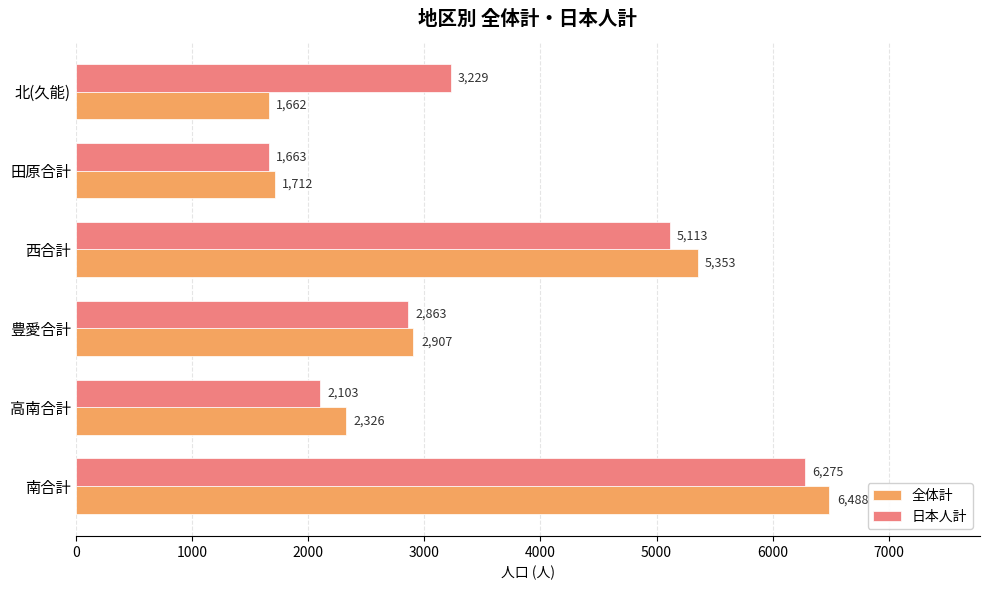

What value does the 日本人計 series have at 高南合計?

2103